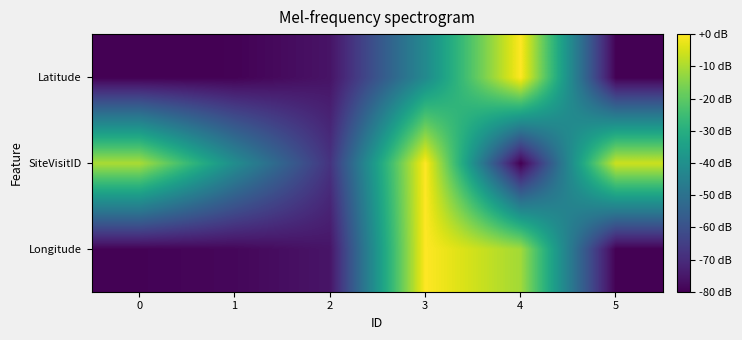

What is the total value across all series at 5?

-166.4